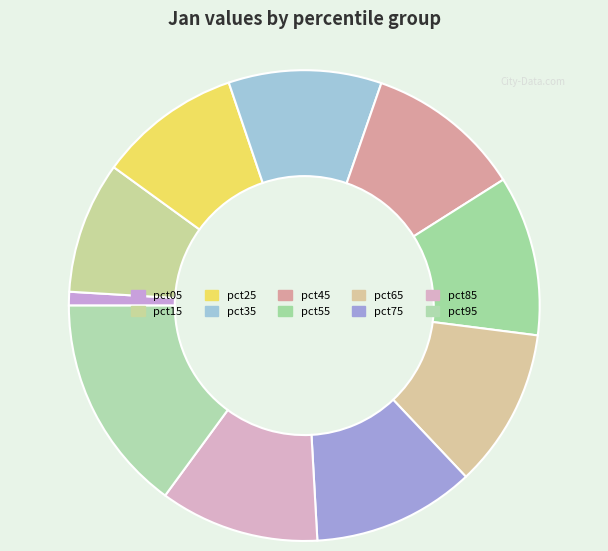

True or false: pct05 accounts for 11% of the total.

False